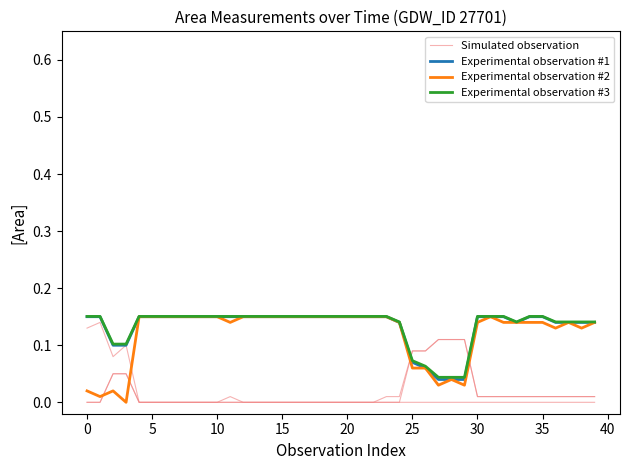

Is it true that Experimental observation #2 equals 0.1 at 39?

True